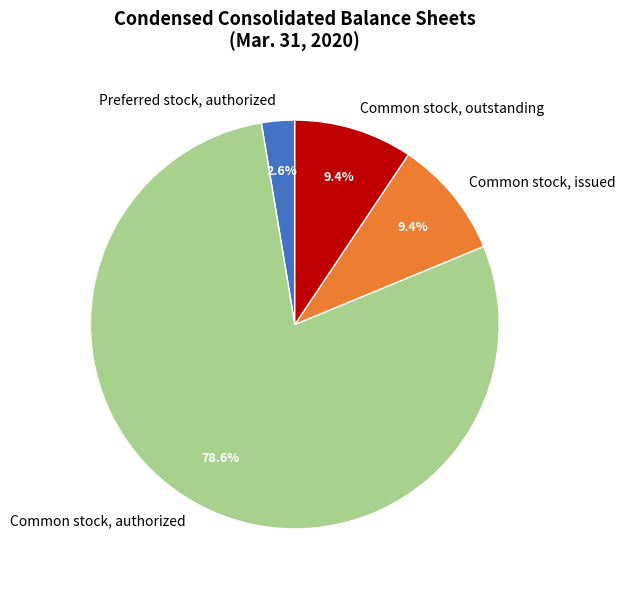

Is it true that Common stock, authorized is 93% of the pie?

False